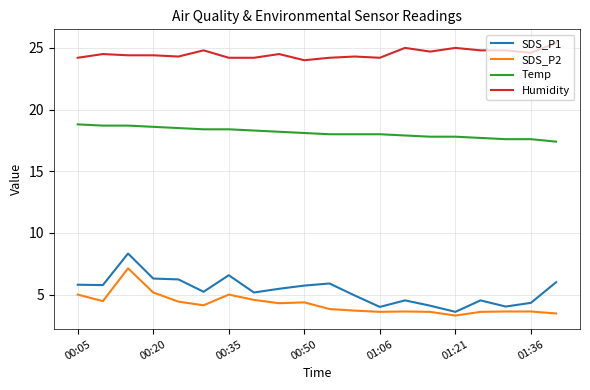

Is this an area chart (filled region under the line)?

No